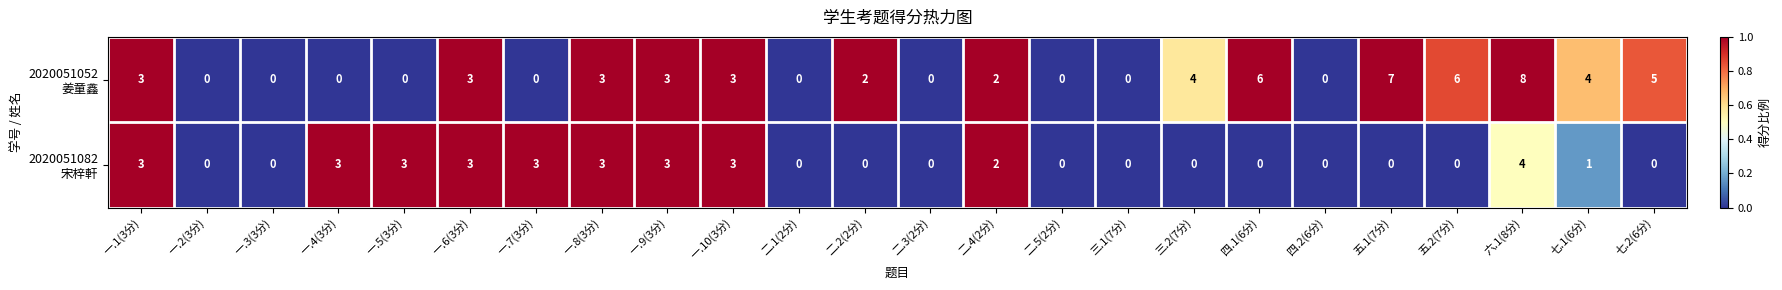

What is the difference between the highest and lowest values at 一.4(3分)?

3